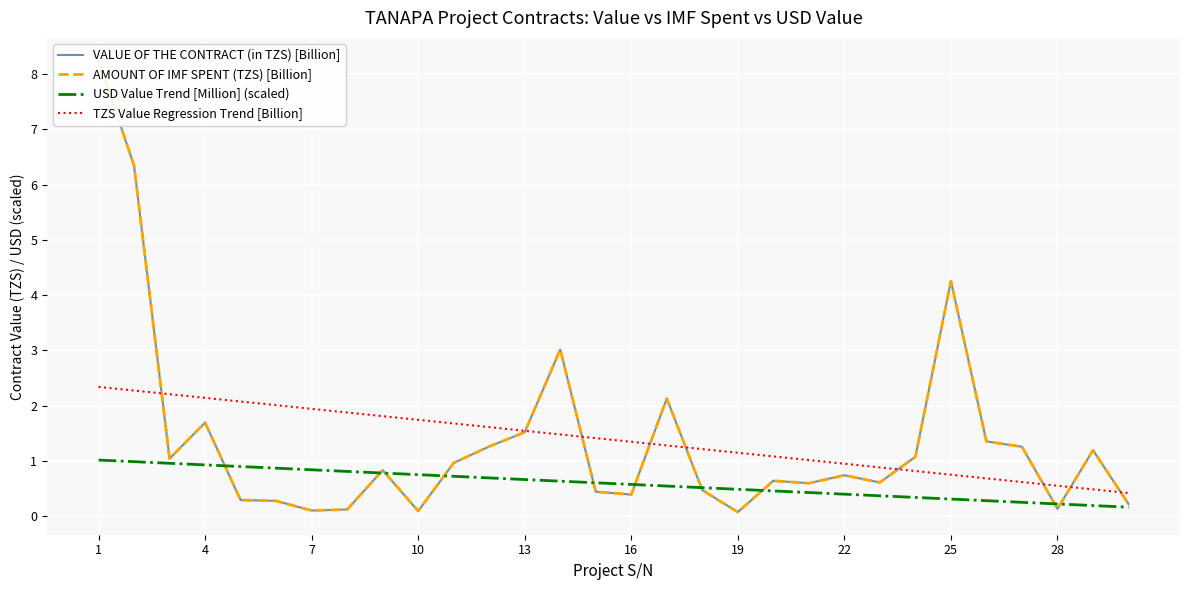

Is it true that USD Value Trend [Million] (scaled) equals 1.0 at 1?

True